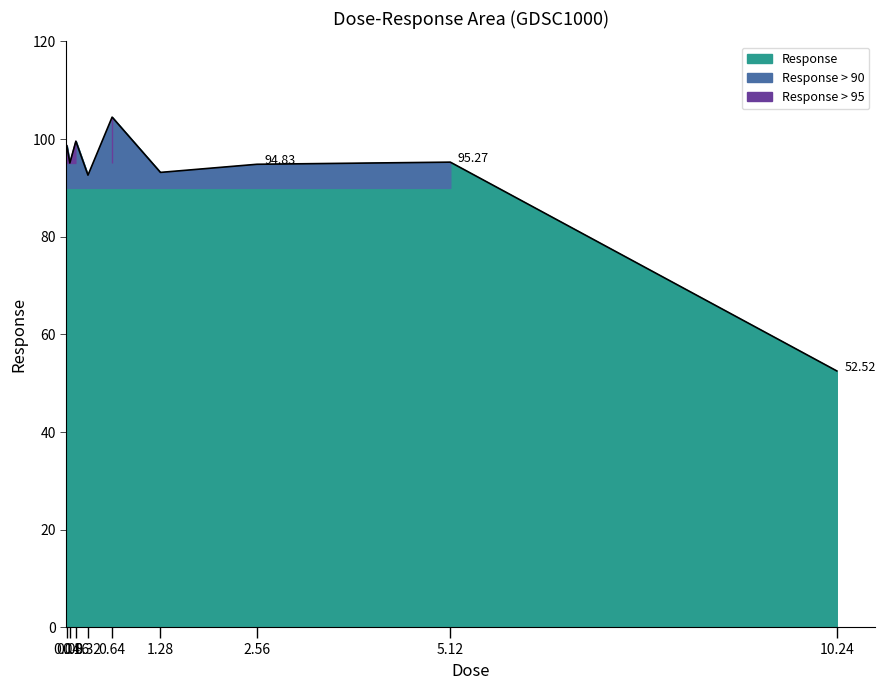

What is the smallest value displayed?

52.5